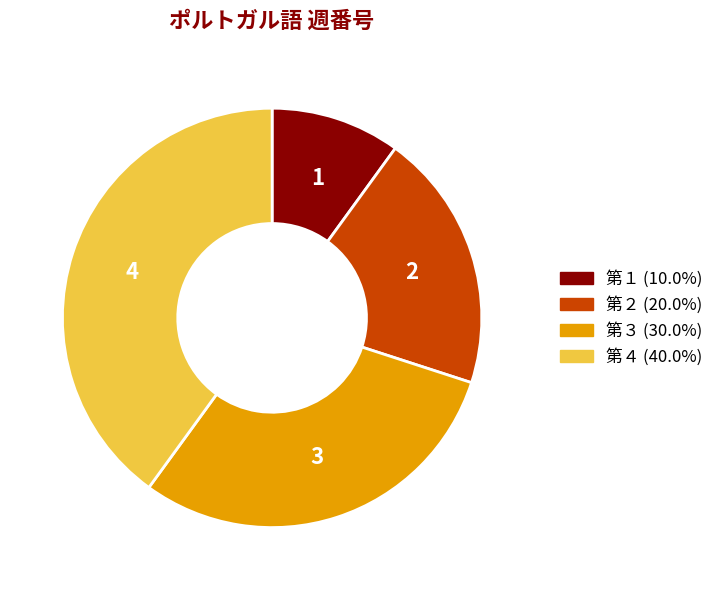

Combined, do 第２ and 第１ account for over 50%?

No